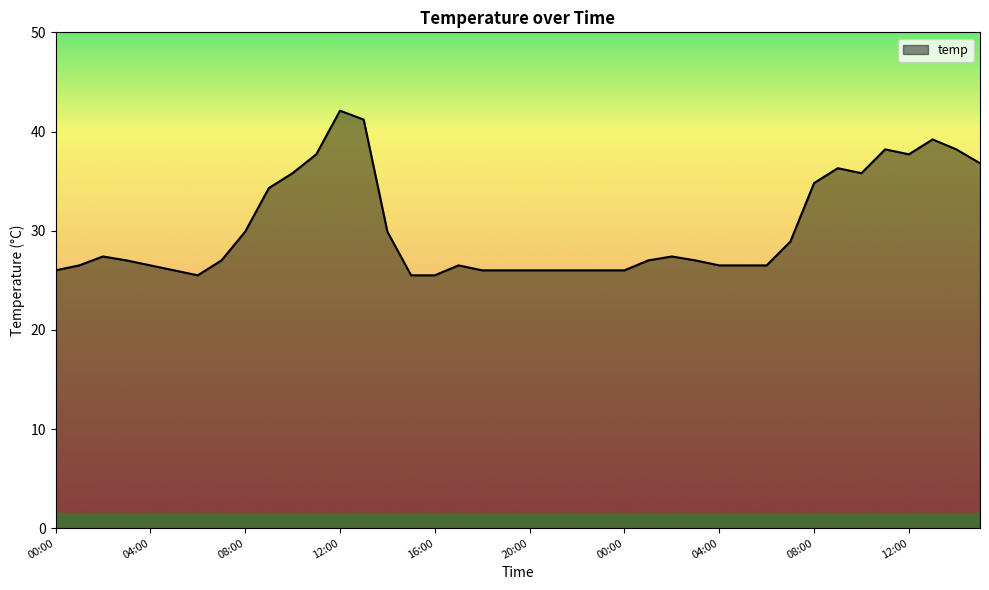

What is the difference between the maximum and minimum values?

16.6